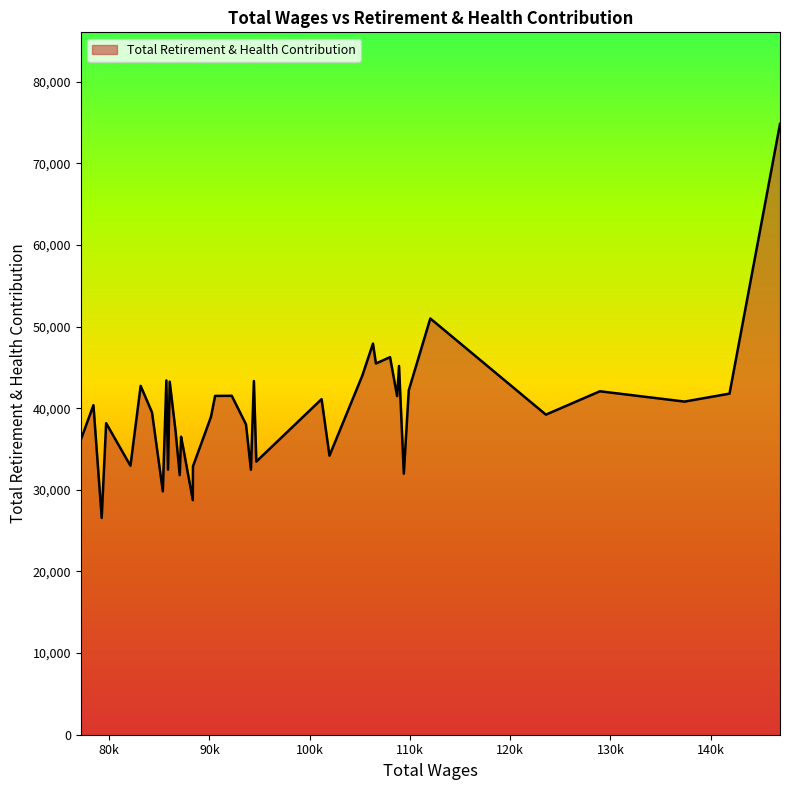

Does the chart have visible grid lines?

No